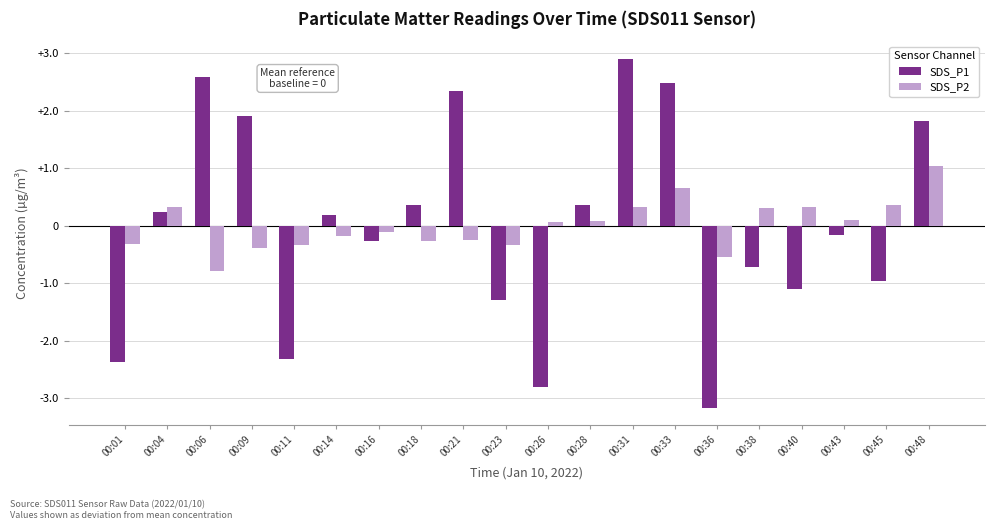

The value of SDS_P1 at 00:33 is 4.2. True or false?

False